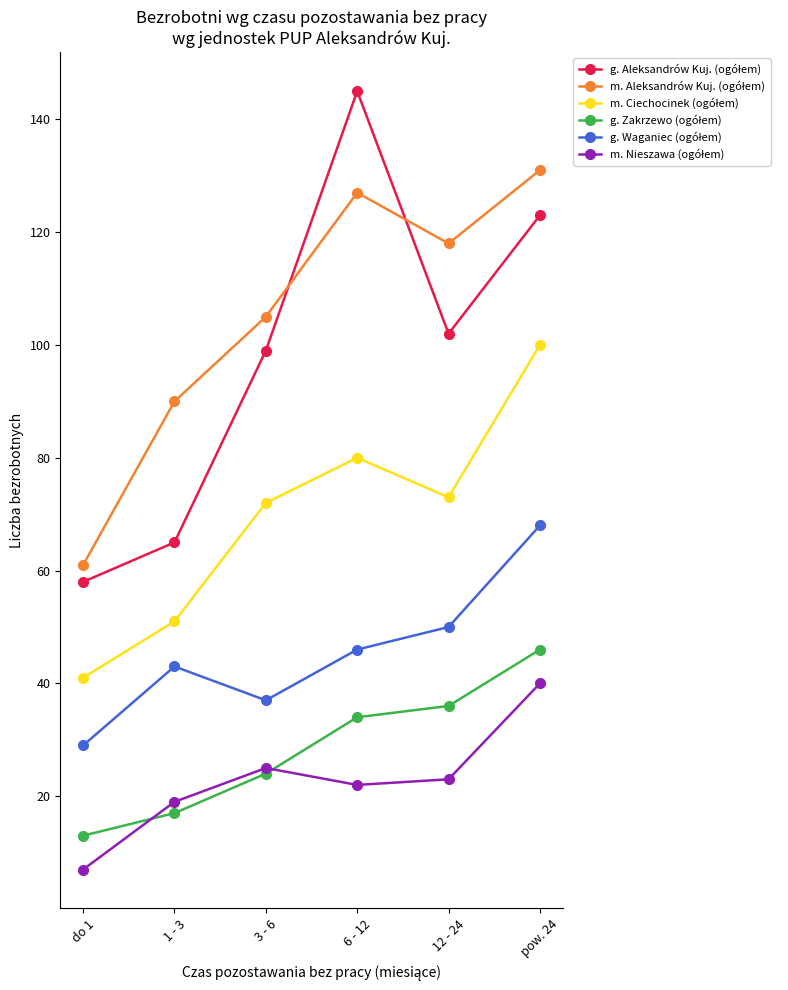

At which category does the chart reach its minimum across all series?

do 1